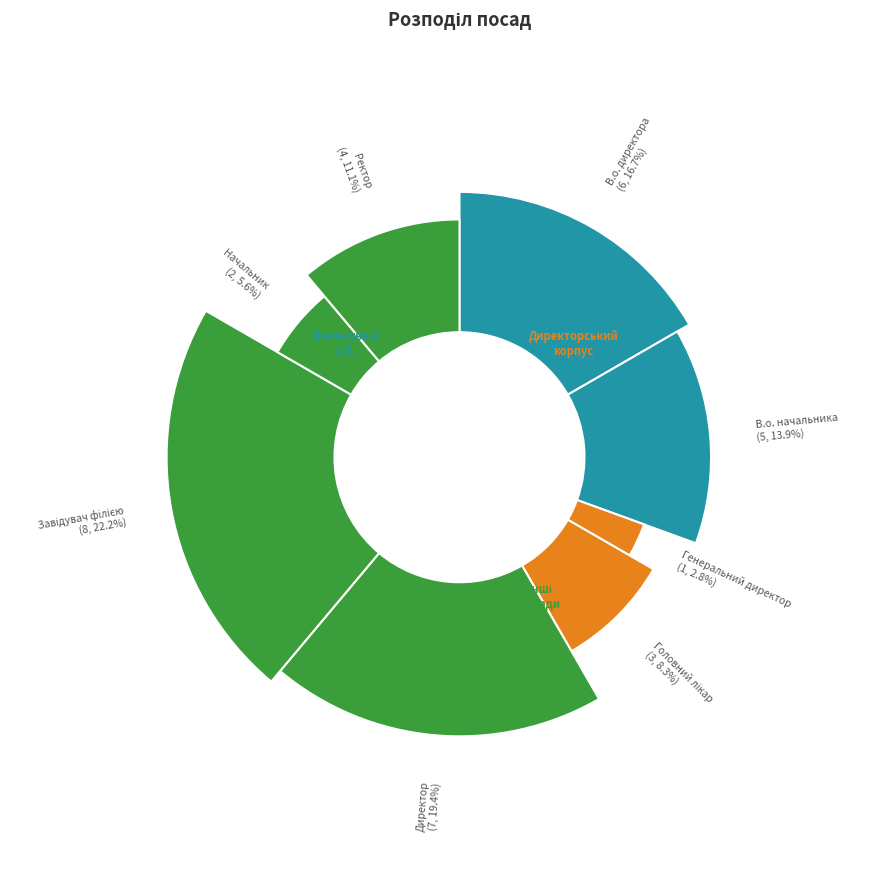

Is it true that Начальник is 1% of the pie?

False